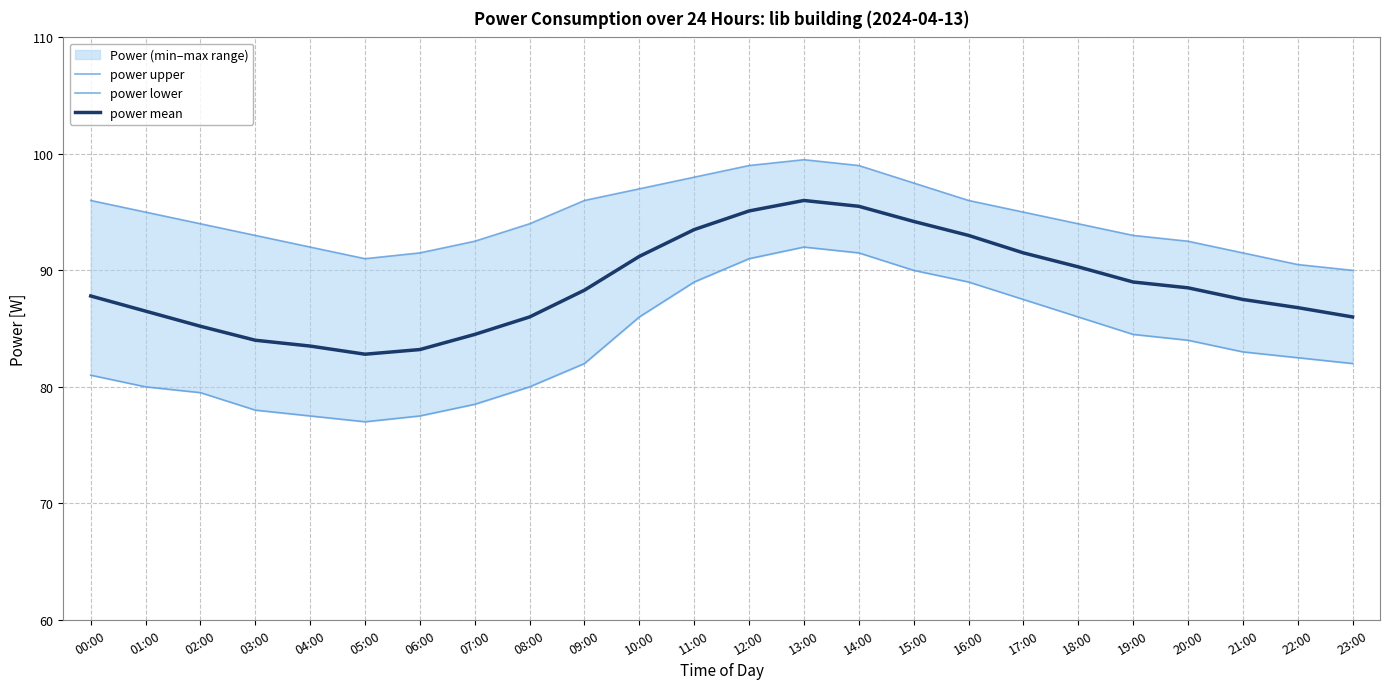

What is the difference between the maximum and minimum values in the power upper series?

9.5